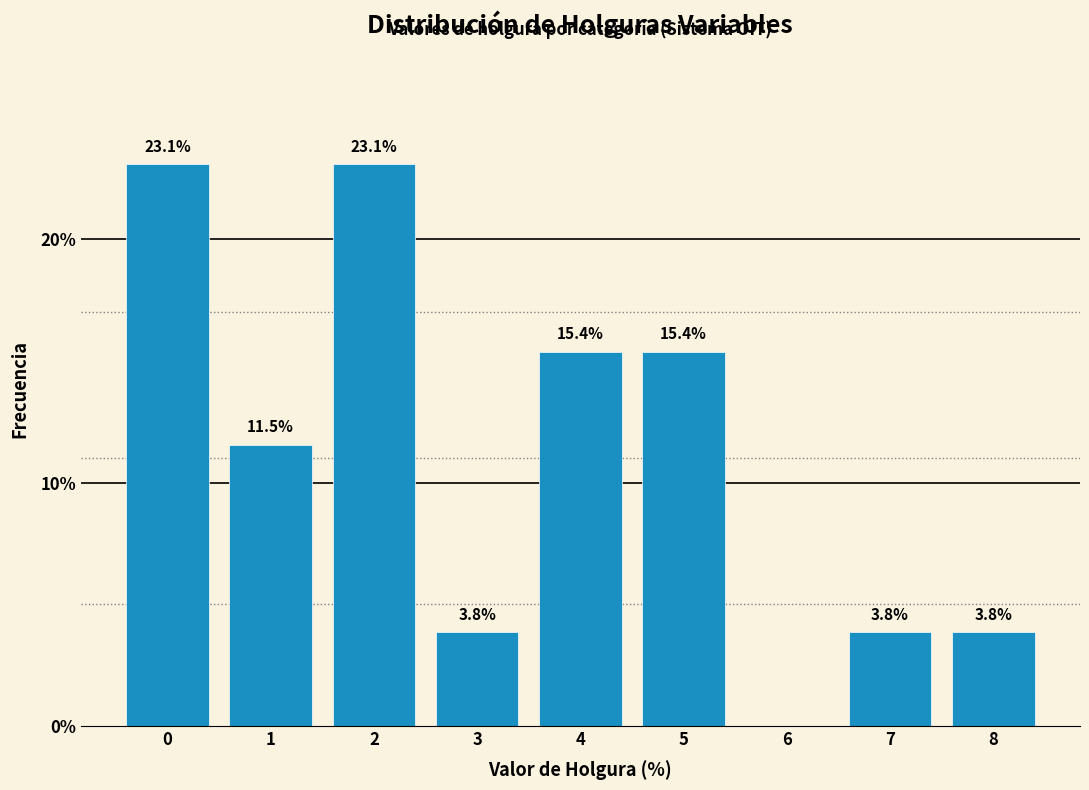

Reading right to left, transcribe all the data shown in this chart.

8=3.8	7=3.8	6=0.0	5=15.4	4=15.4	3=3.8	2=23.1	1=11.5	0=23.1